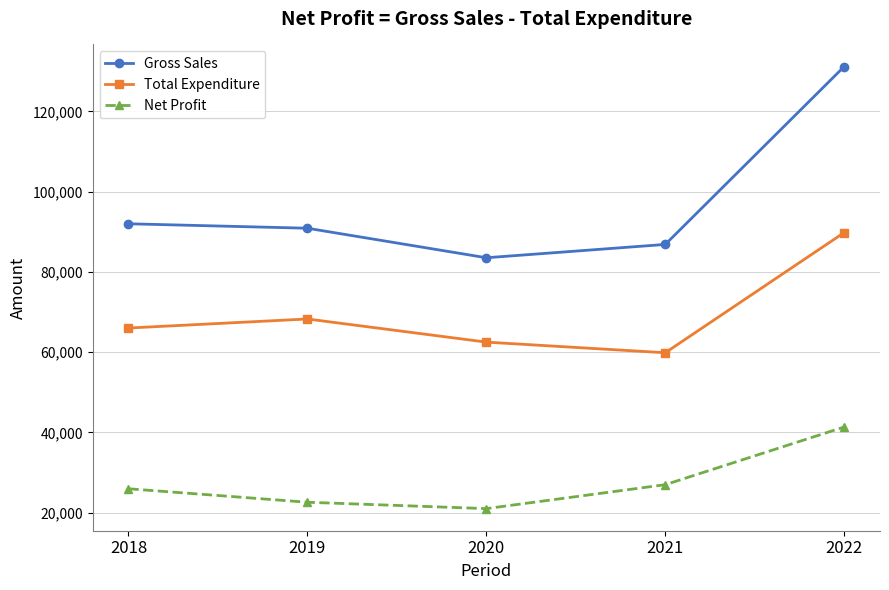

How many data points in Total Expenditure are less than 66032?

2